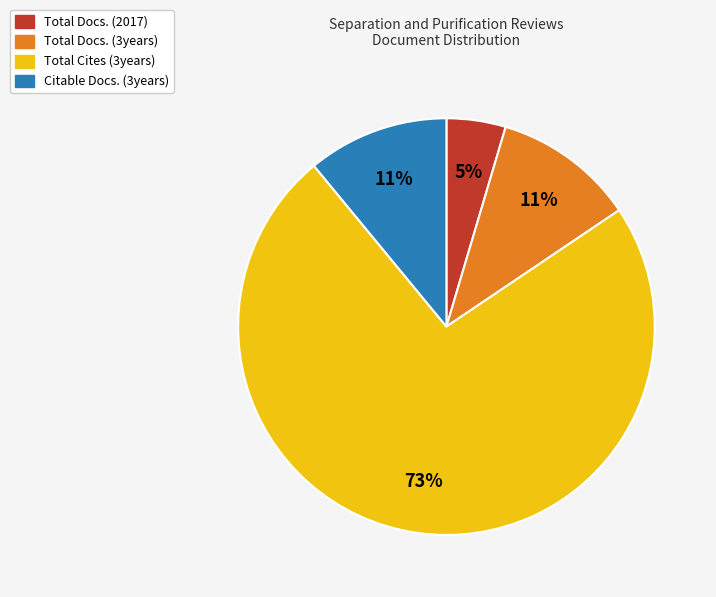

Does any single category account for the majority?

Yes